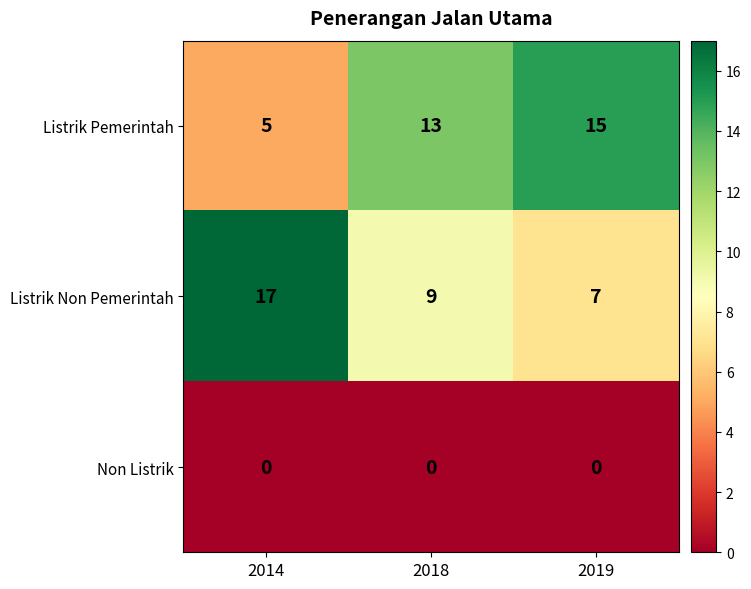

What value does the Listrik Pemerintah series have at 2018?

13